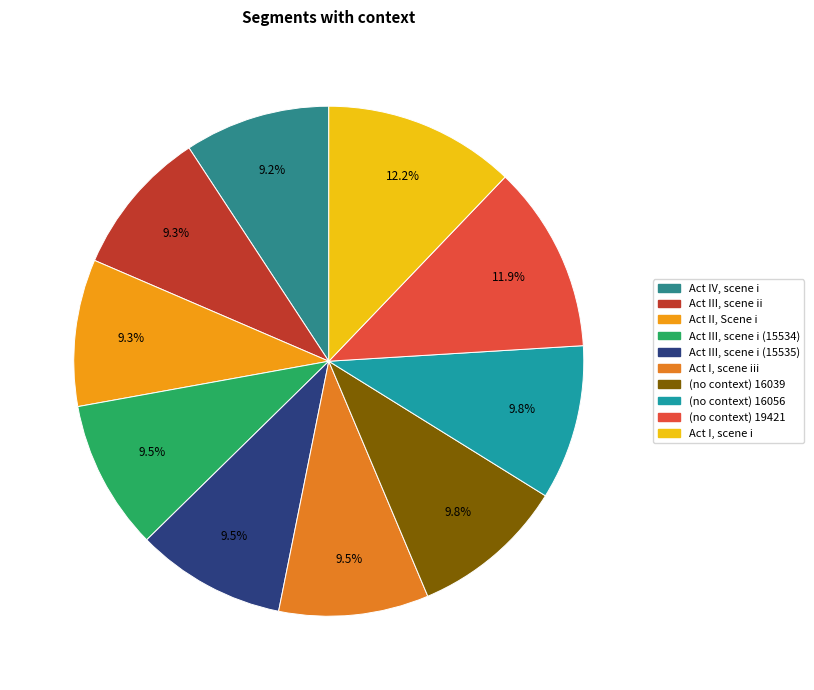

How many slices are in this pie chart?

10